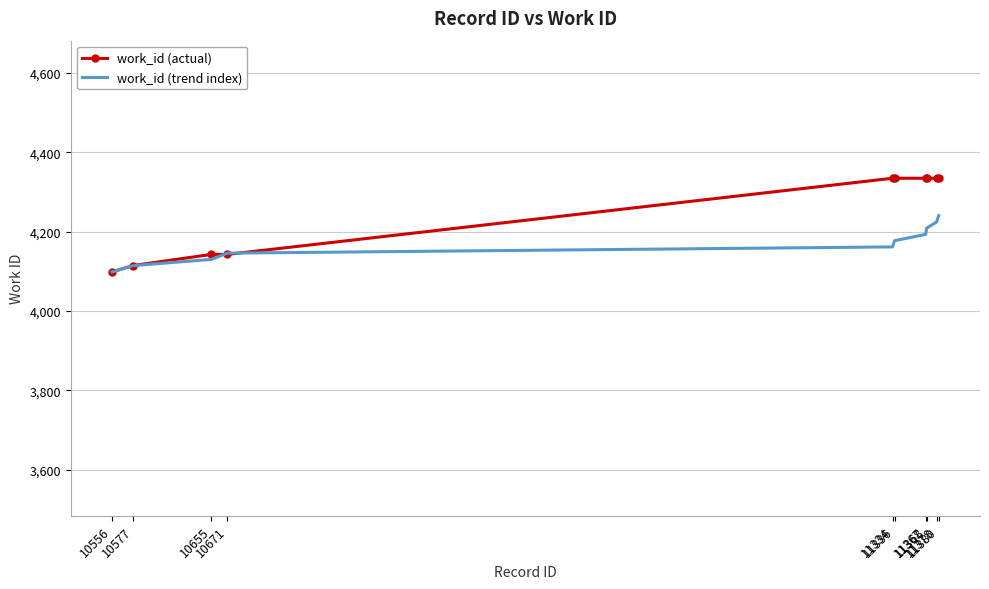

Rank the series by their average value, from highest to lowest.

work_id (actual), work_id (trend index)